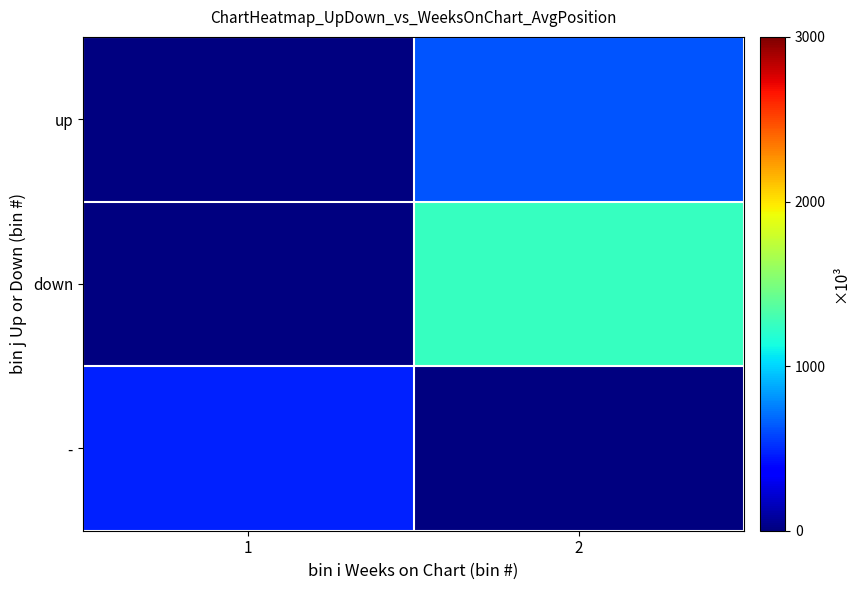

How many positive values does the up series have?

1